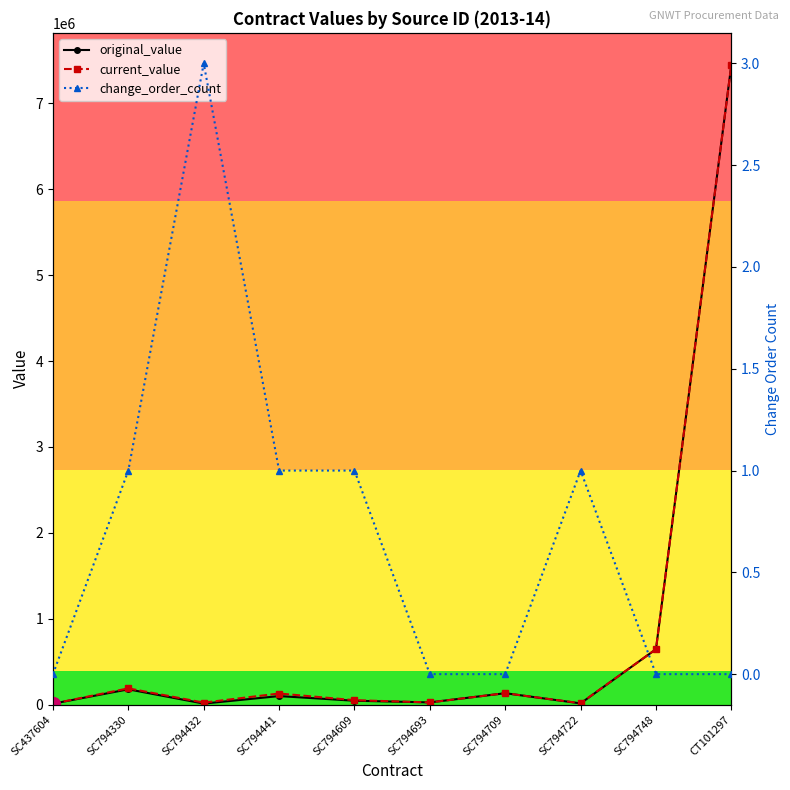

Does the chart have visible grid lines?

No